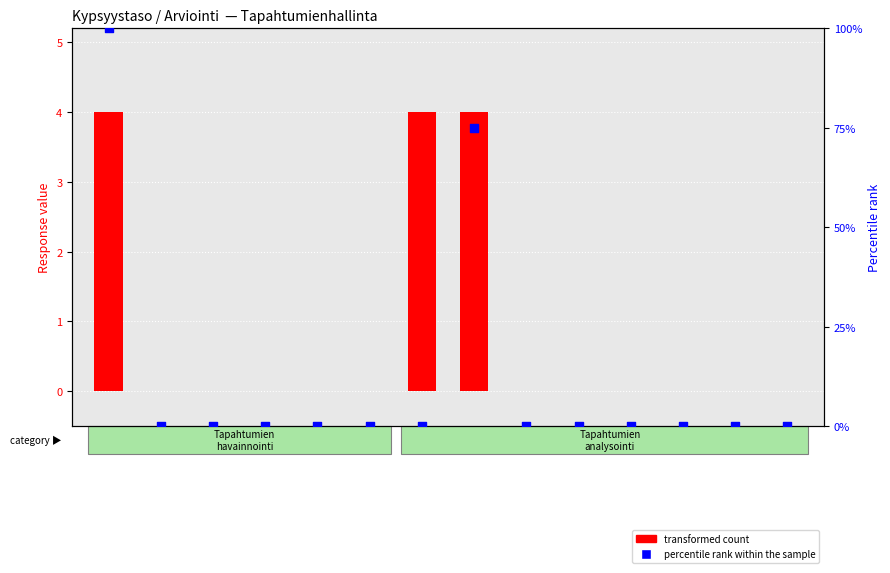

What are all the series names shown in the legend?

transformed count, percentile rank within the sample